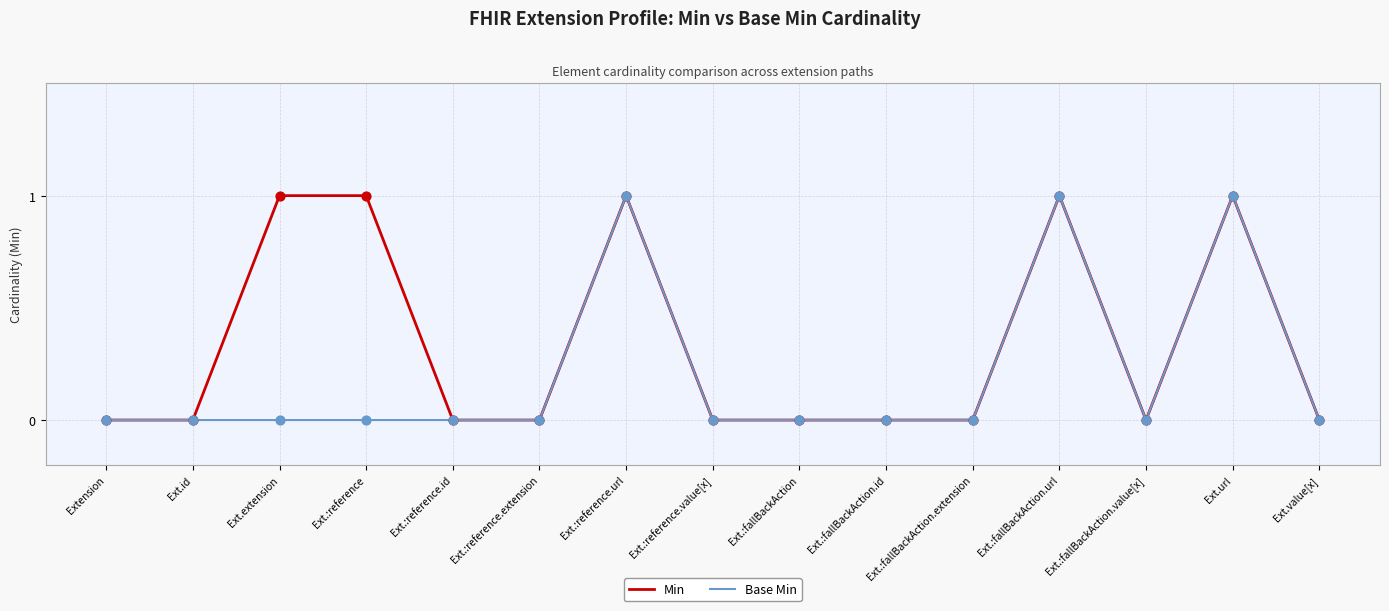

Which series changed the most between Ext.:reference and Ext.:reference.id?

Min